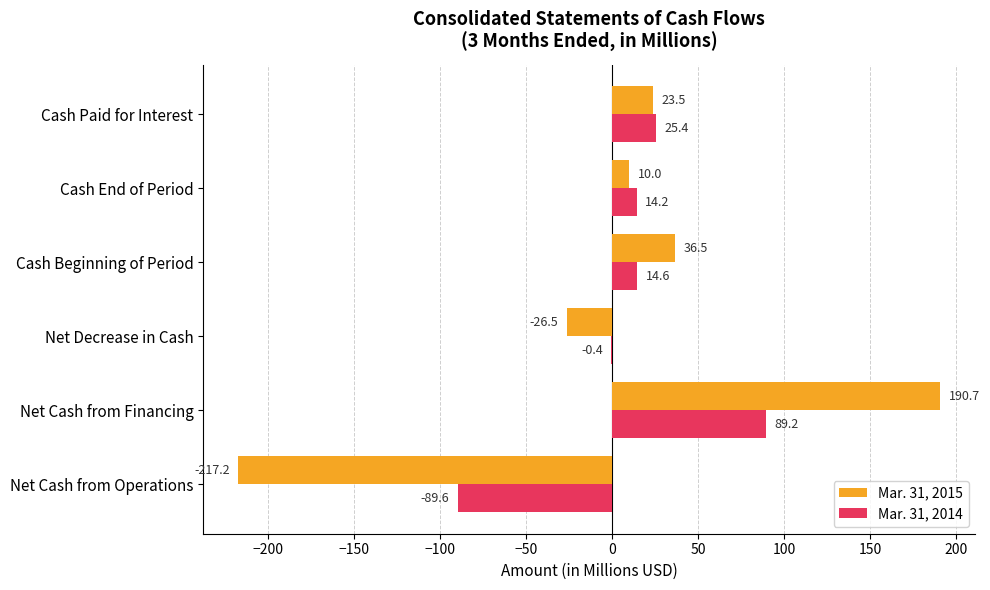

Is it true that Mar. 31, 2014 equals -61.0 at Net Cash from Operations?

False